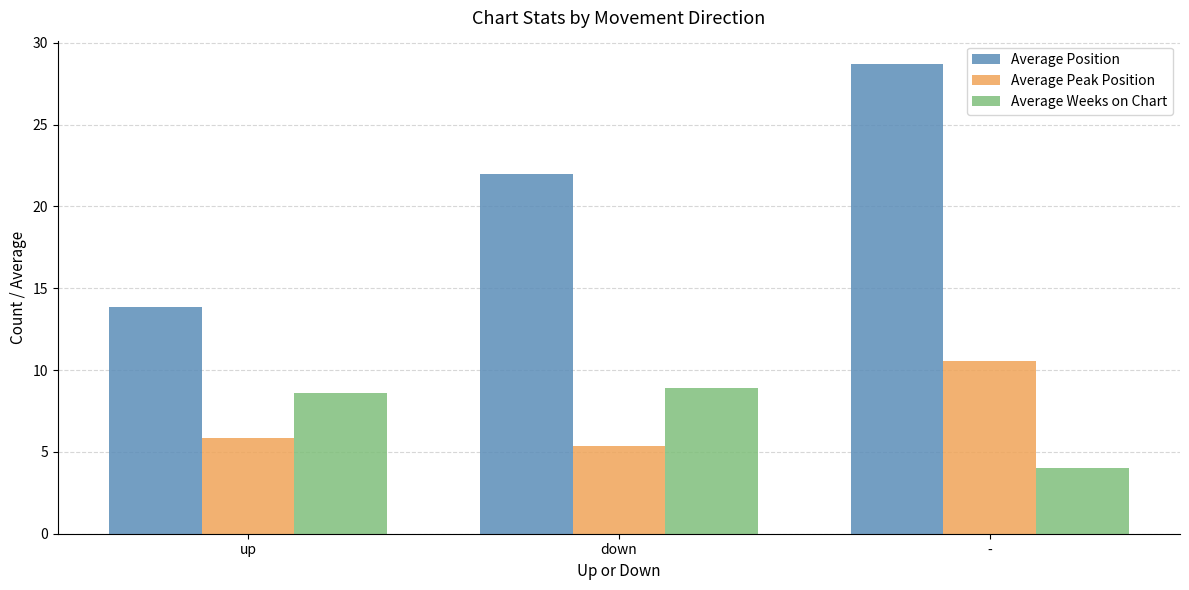

Reading right to left, list all the values displayed in this chart.

Average Position: 28.7	22.0	13.8
Average Peak Position: 10.5	5.3	5.8
Average Weeks on Chart: 4.0	8.9	8.6